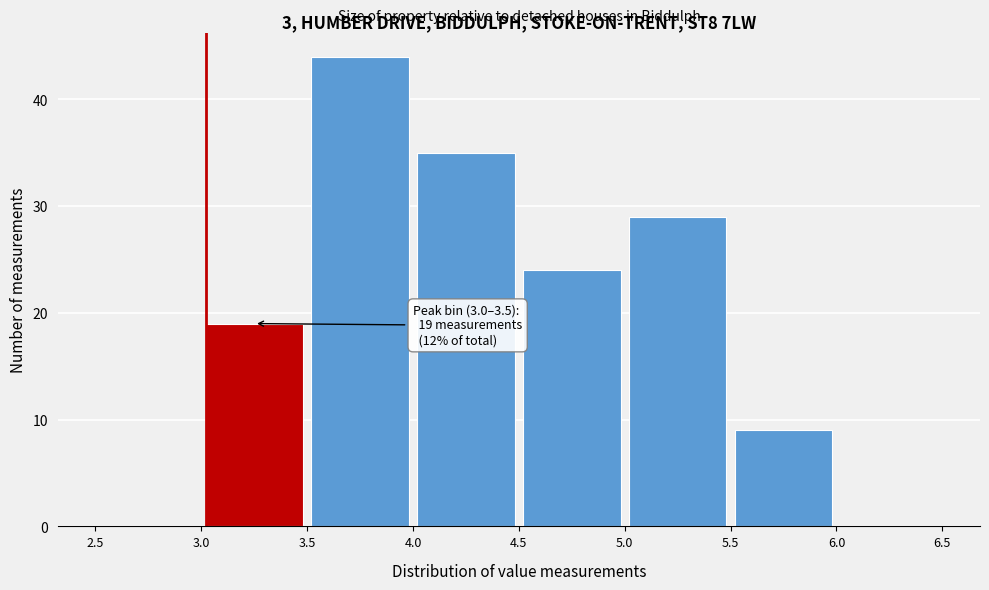

Which range on the x-axis has the tallest bar?

3.5 to 4.0